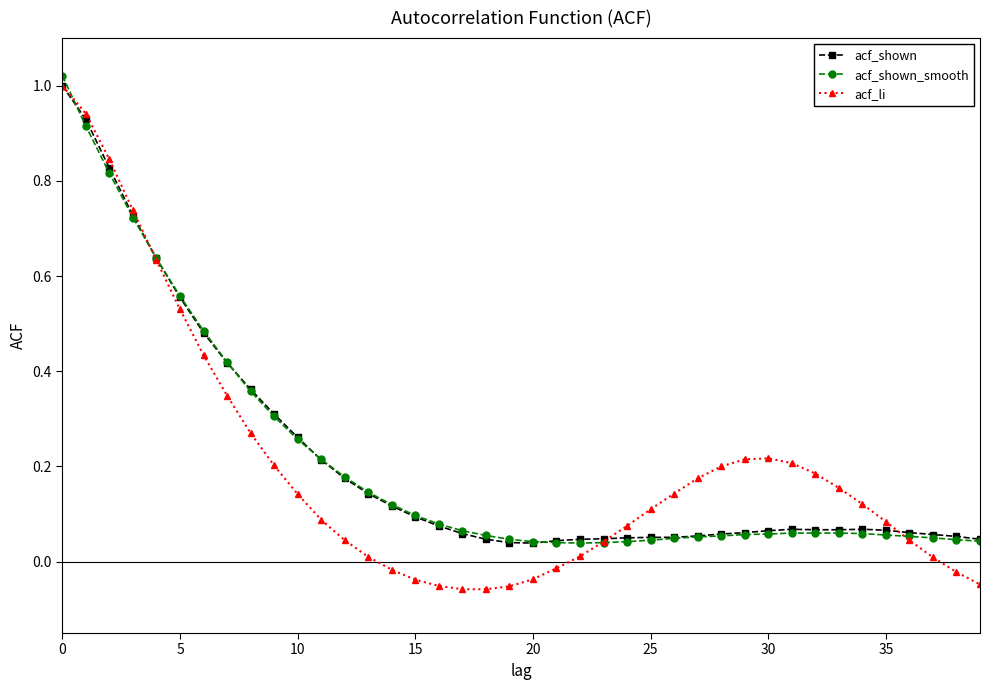

Which series has the widest spread of values?

acf_li